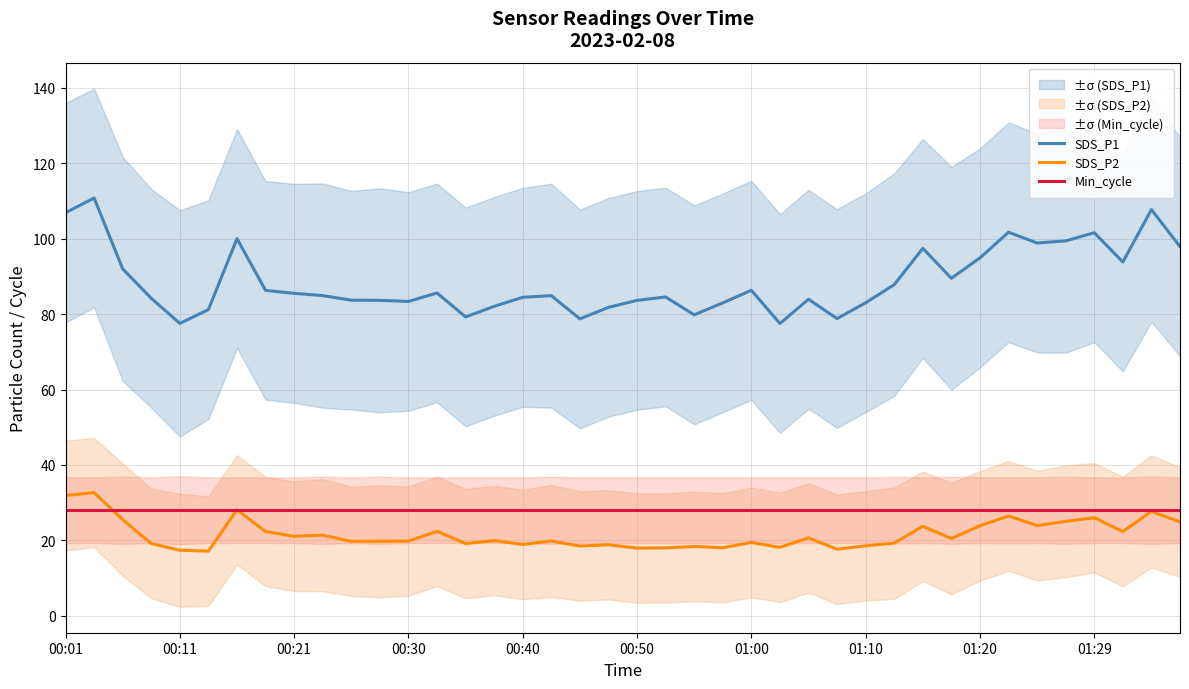

What is the lowest value of the Min_cycle series?

28.0